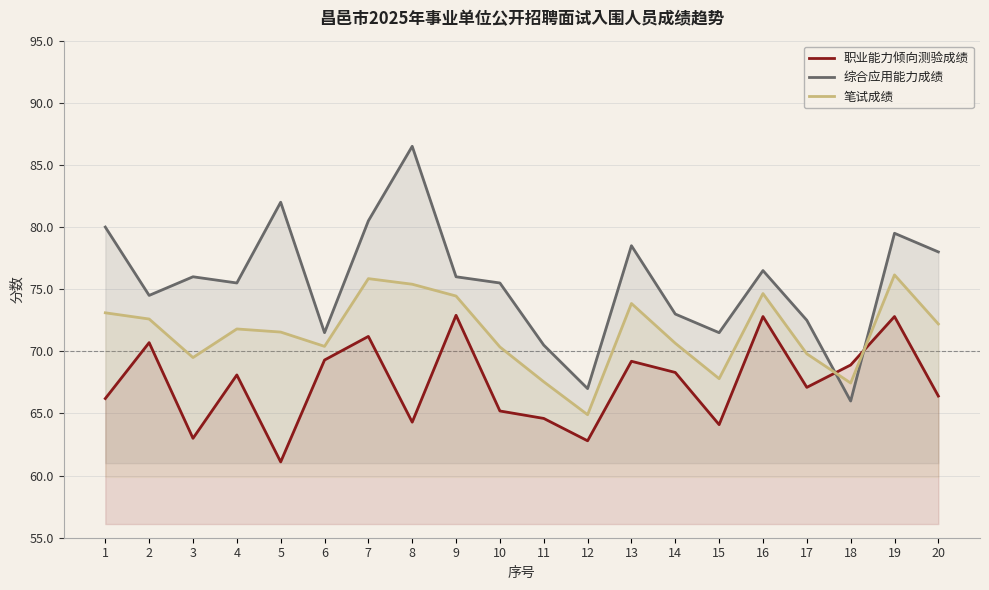

Does the chart display data point markers on the line(s)?

No